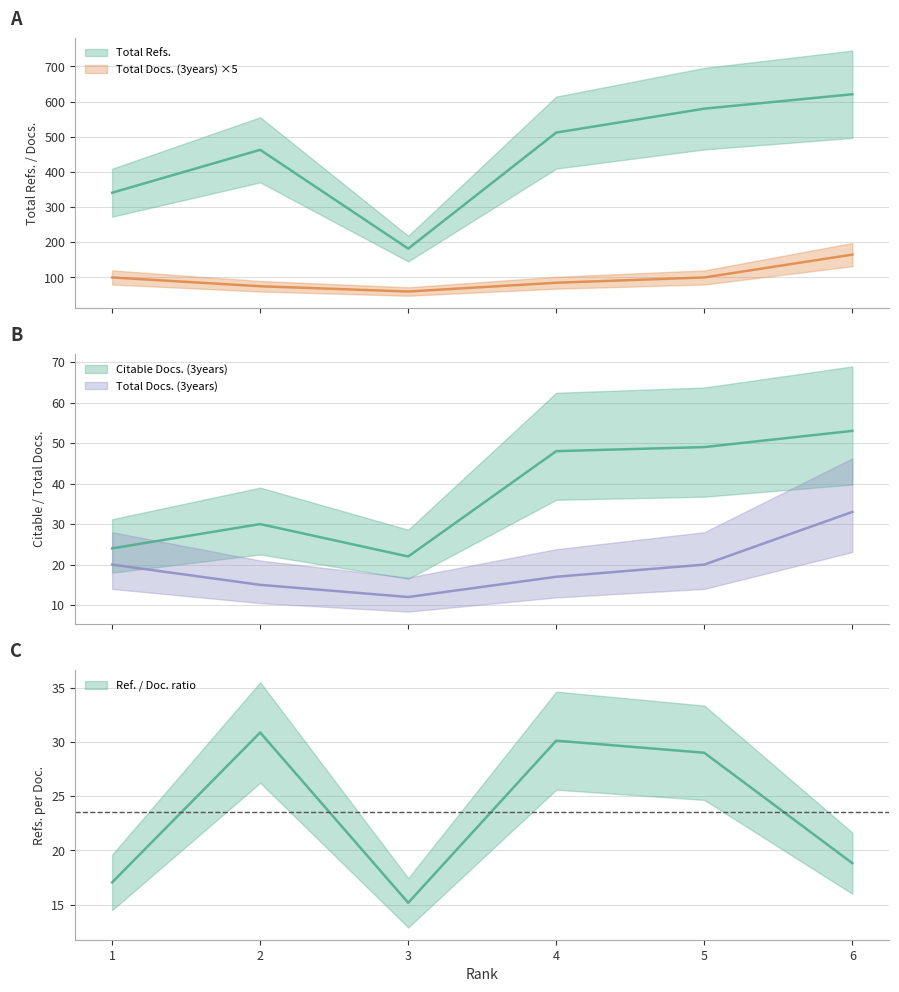

What is the value of the Citable Docs. (3years) point at the 2nd from the left?

30